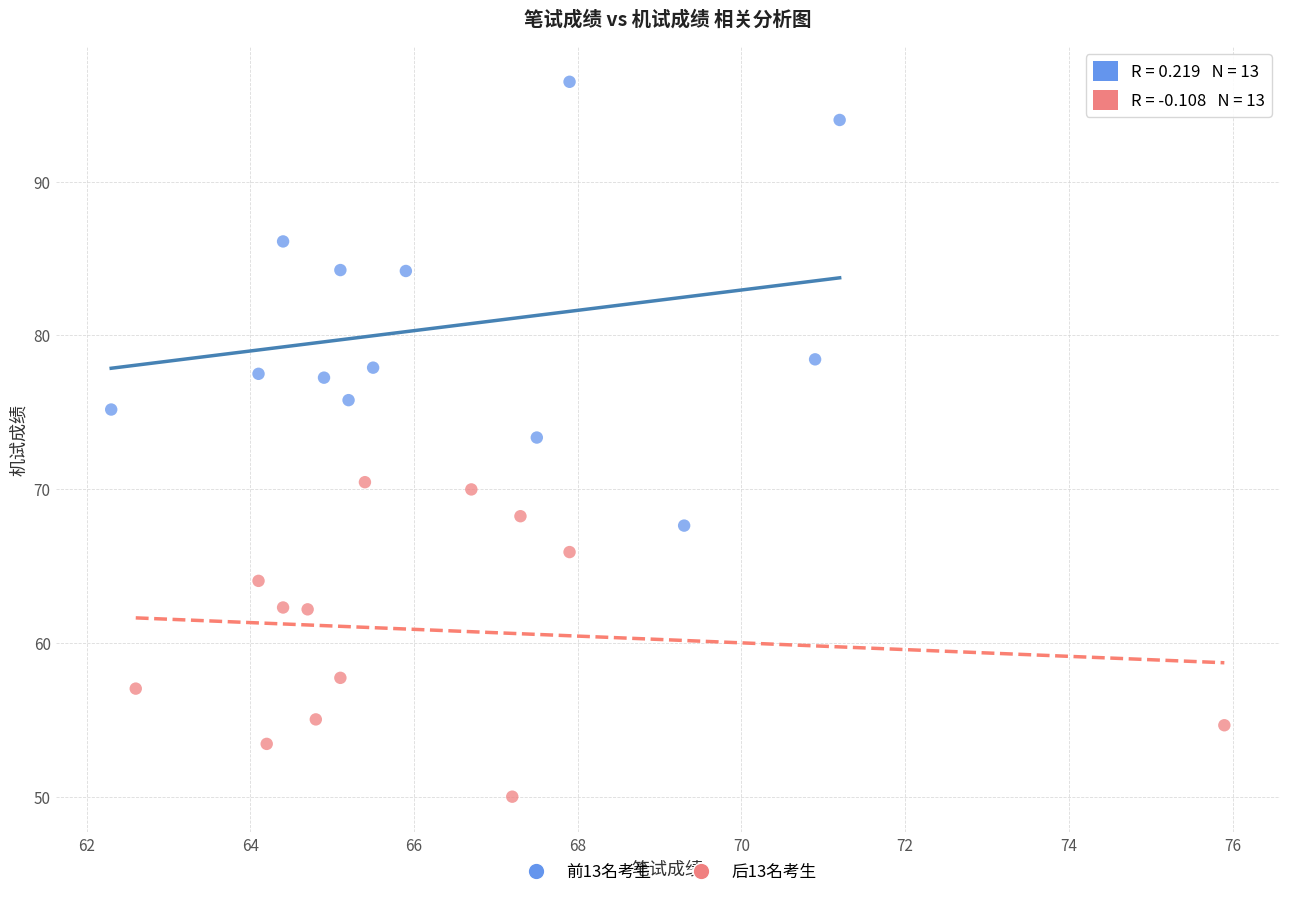

What are all the series names shown in the legend?

前13名考生, 后13名考生